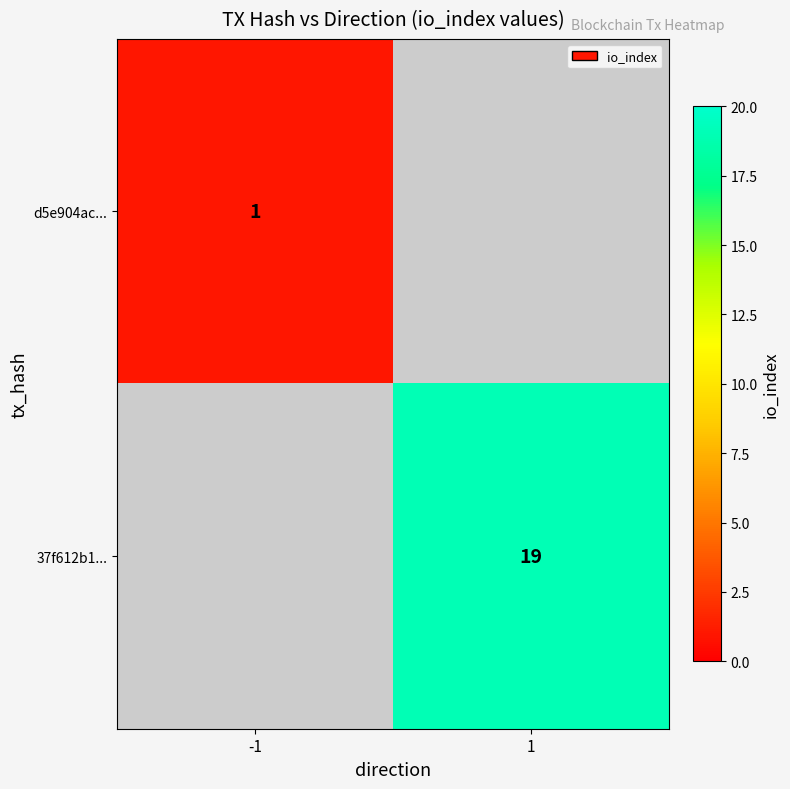

The 37f612b1... series shows 6 at 1. True or false?

False